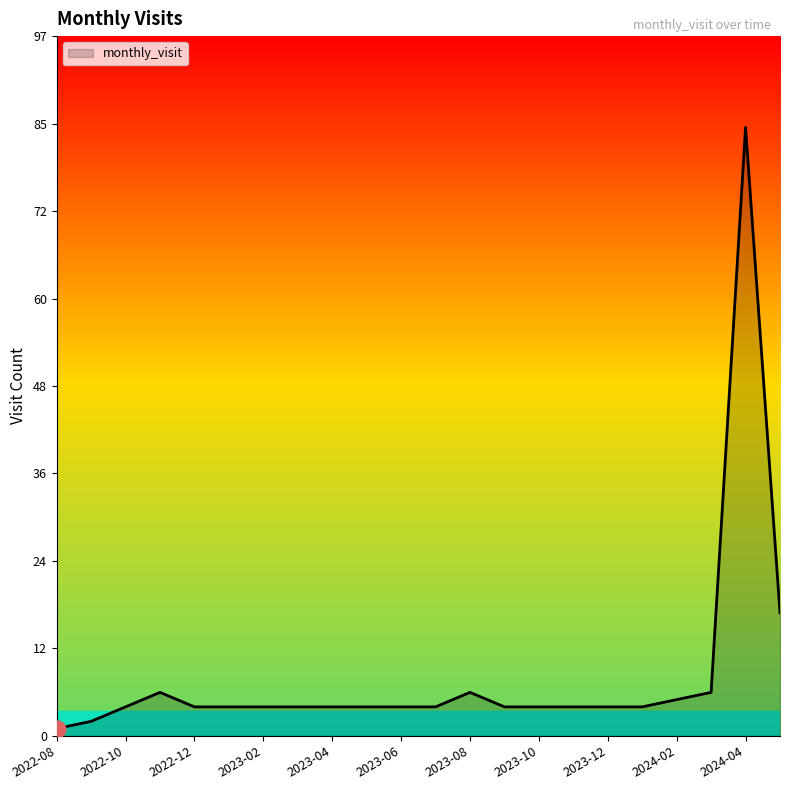

What is the maximum value shown in the chart?

84